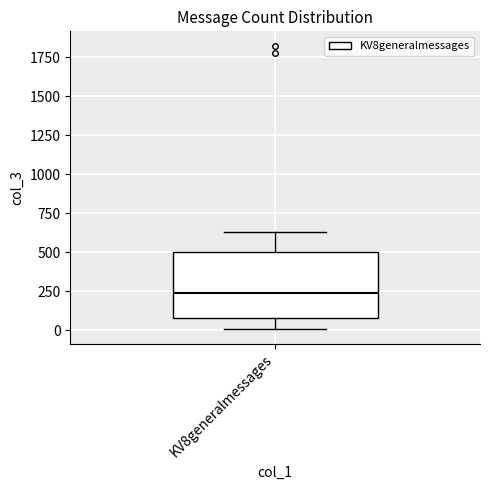

Transcribe this box plot: give where the median line is, the range the box spans, and where the two whiskers end, as read against the y-axis. The values are not printed on the chart, so give them approximately, as read against the axis.

median 250, box 100 to 500, whiskers 0 to 650